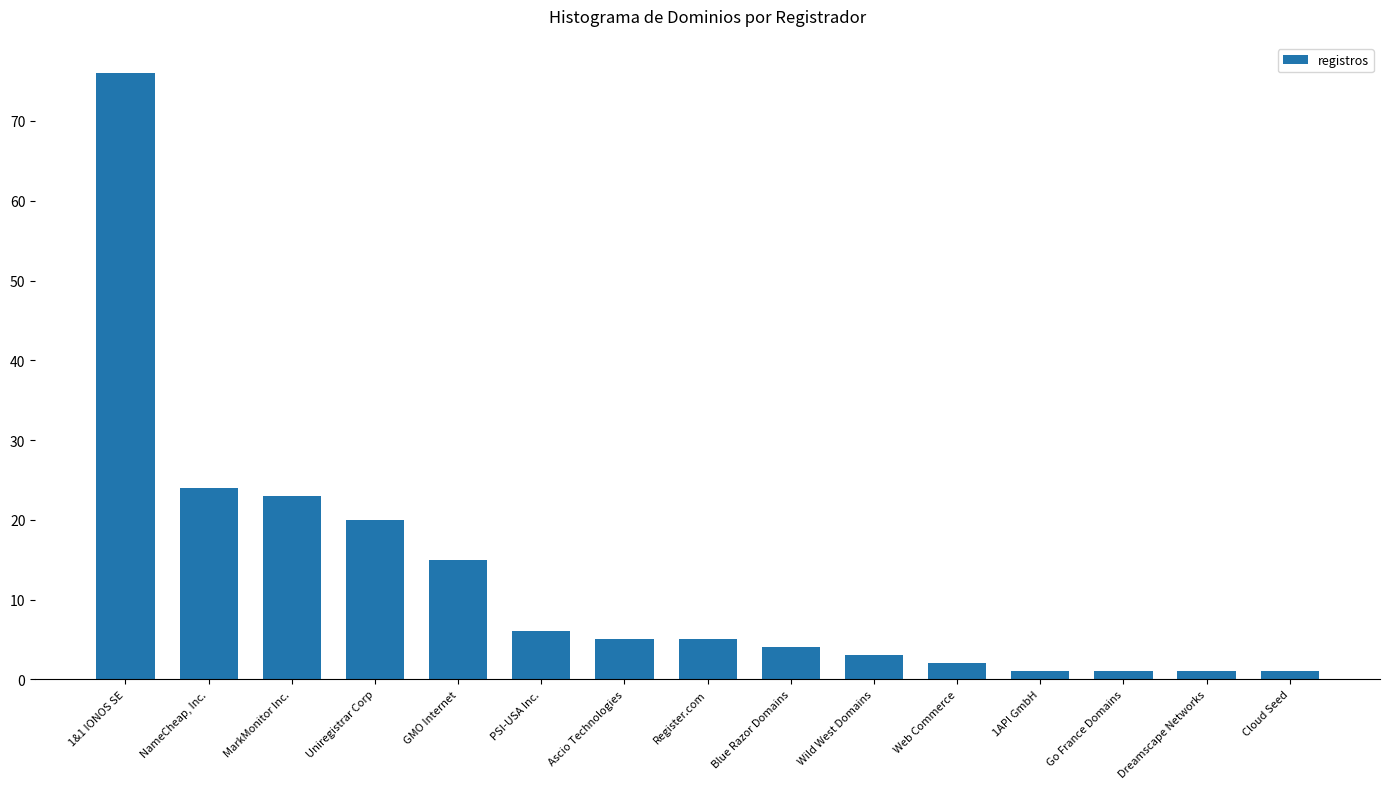

Does the chart contain any negative values?

No